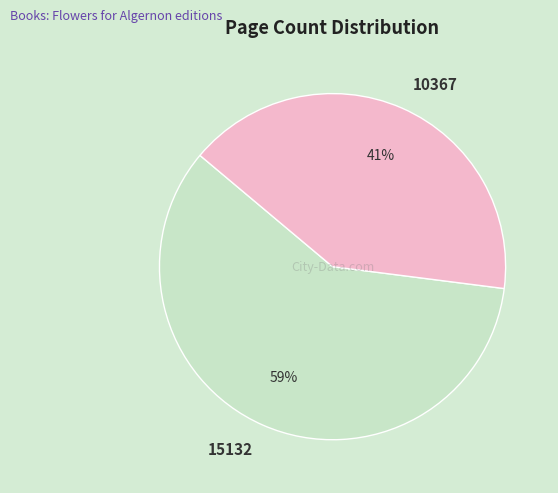

Which category has the smallest portion of the pie?

10367